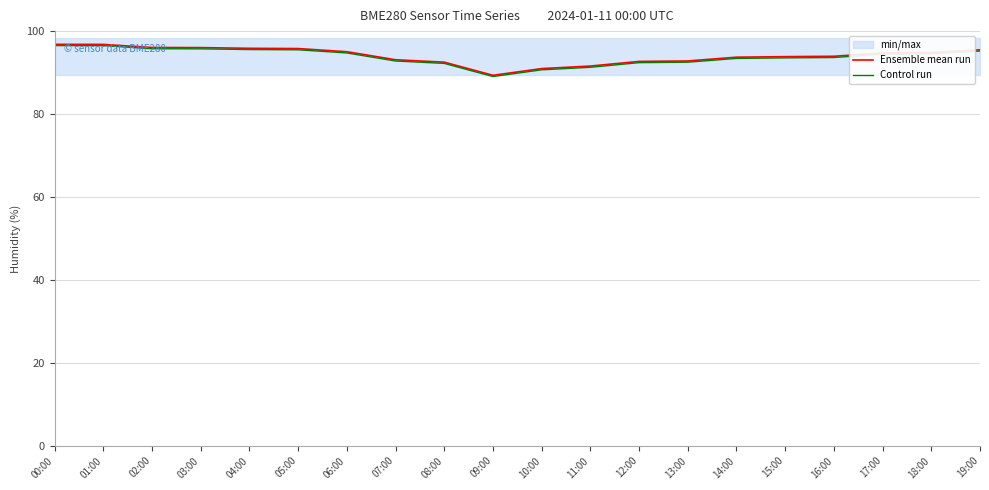

What is the sum of all Ensemble mean run values?

1881.8